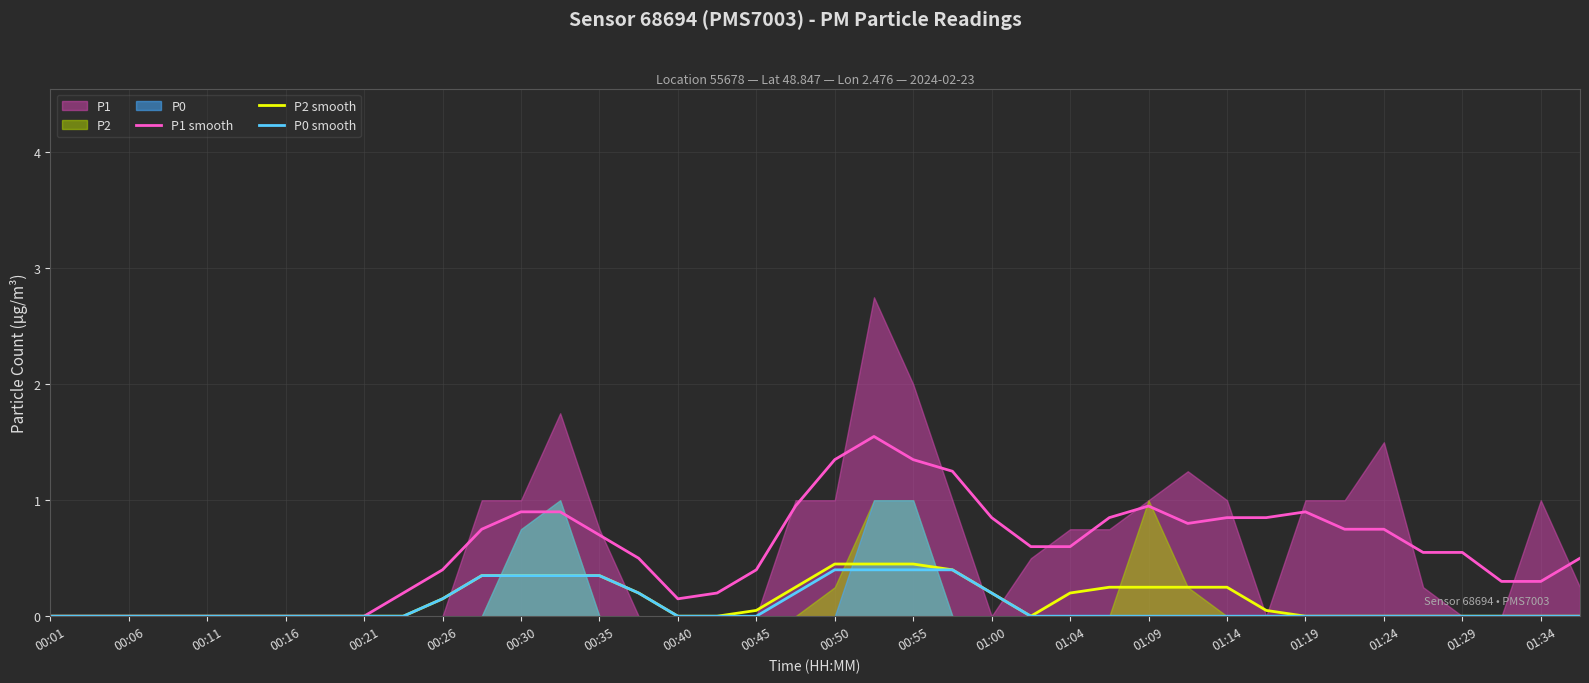

What is the highest value of the P0 smooth series?

0.4